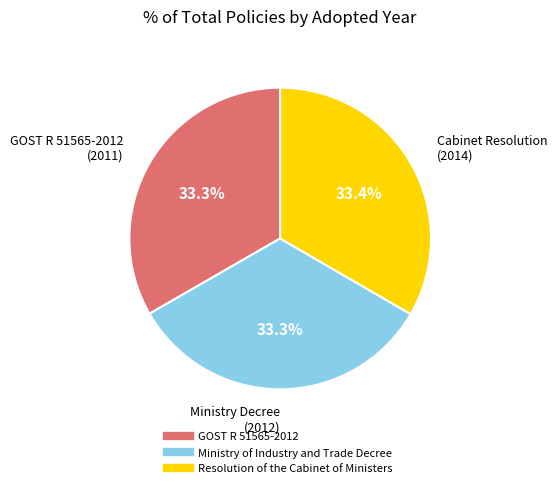

Is there any slice that represents more than half of the pie?

No